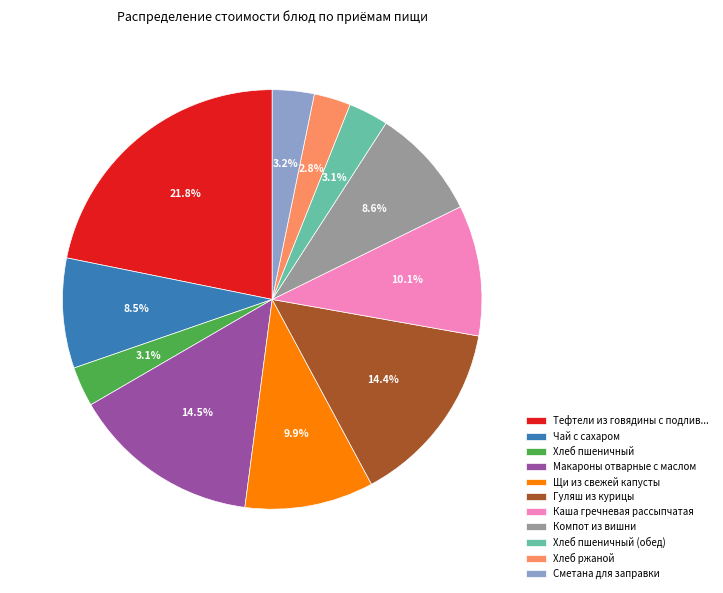

What percentage is the Хлеб пшеничный (обед) slice, to the nearest percent?

3%